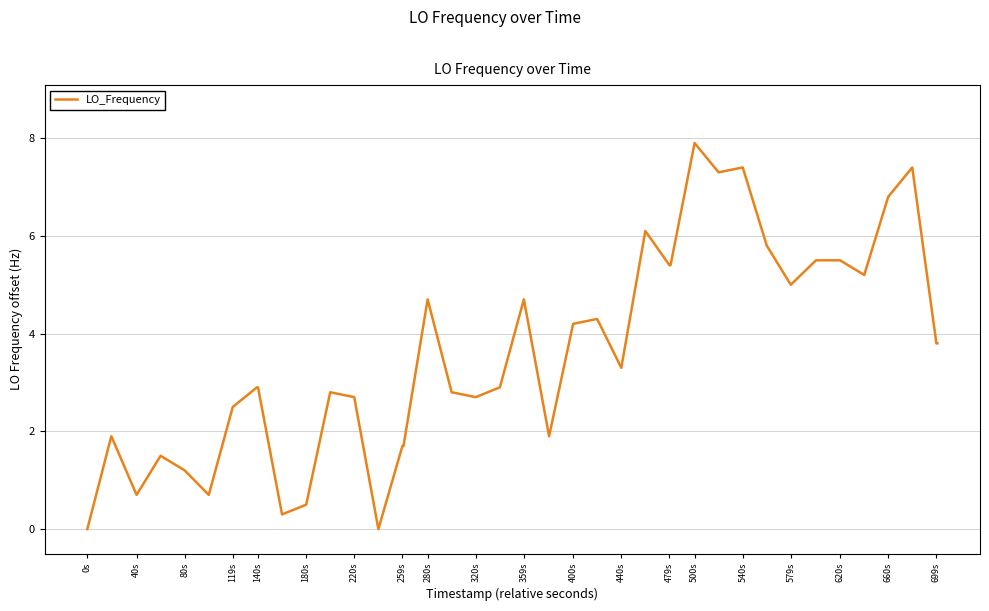

Reading left to right, extract all data points from this chart.

0.0	1.9	0.7	1.5	1.2	0.7	2.5	2.9	2.9	0.3	0.5	2.8	2.7	0.0	1.7	1.7	4.7	2.8	2.7	2.9	4.7	1.9	4.2	4.3	3.3	6.1	5.4	5.4	7.9	7.3	7.4	5.8	5.0	5.5	5.5	5.2	6.8	7.4	3.8	3.8